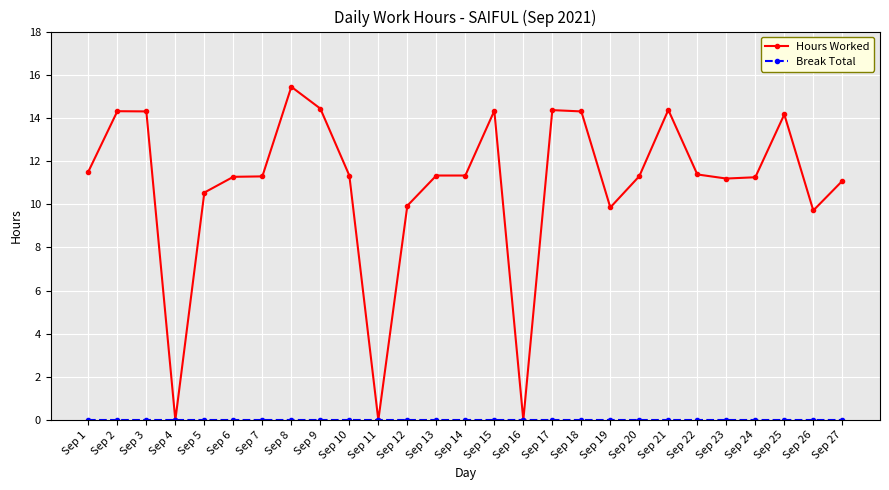

At which category does Hours Worked reach its first local valley?

Sep 4